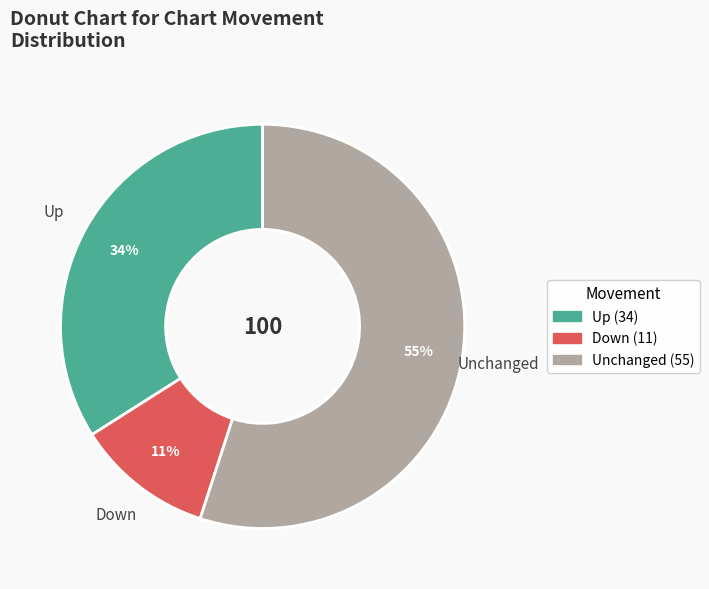

To the nearest percent, what is the difference between the largest and smallest slice percentages?

44%